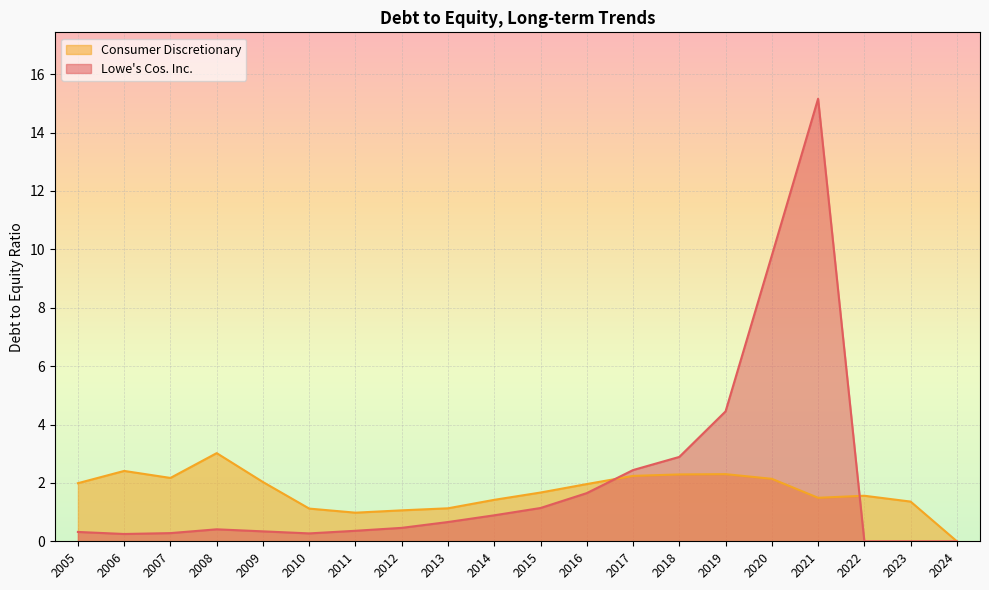

At which category does Consumer Discretionary reach its first local peak?

2006